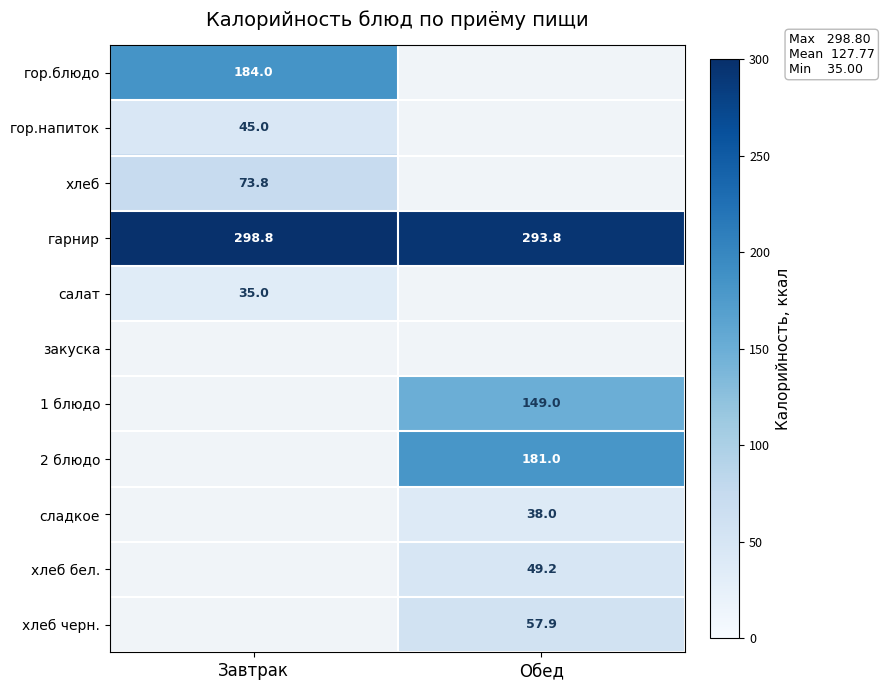

At which label does гарнир first exceed 298?

Завтрак